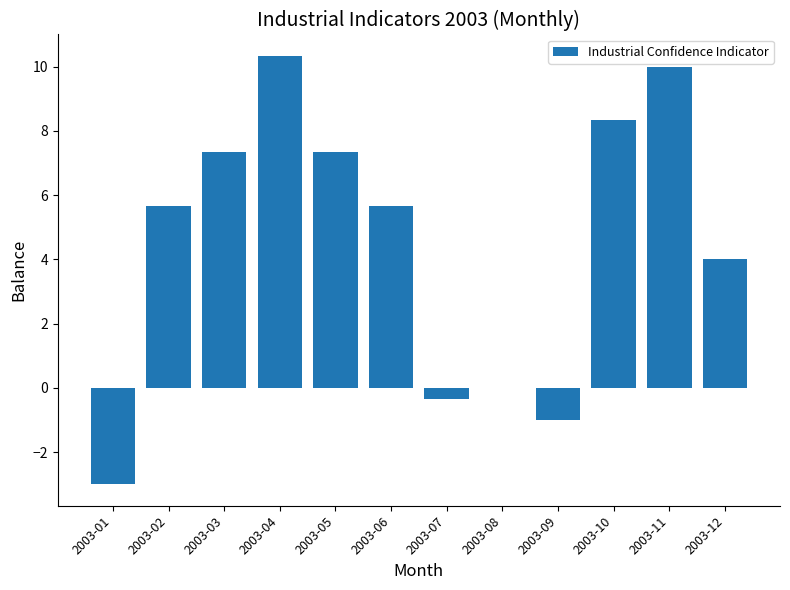

Does the chart contain stacked bars?

No